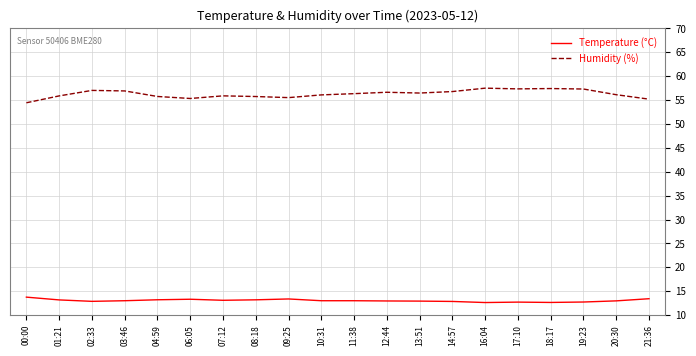

True or false: Humidity (%) and Temperature (°C) cross at least once.

False